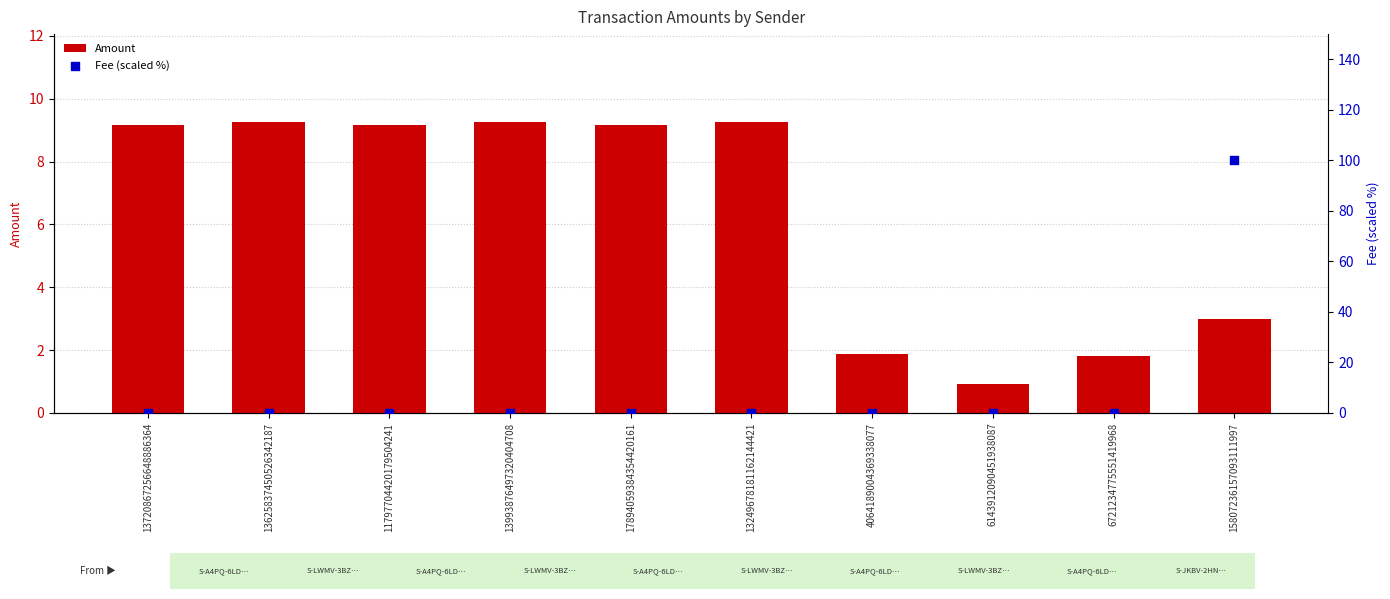

Which series contains the highest Y value?

Fee (scaled %)